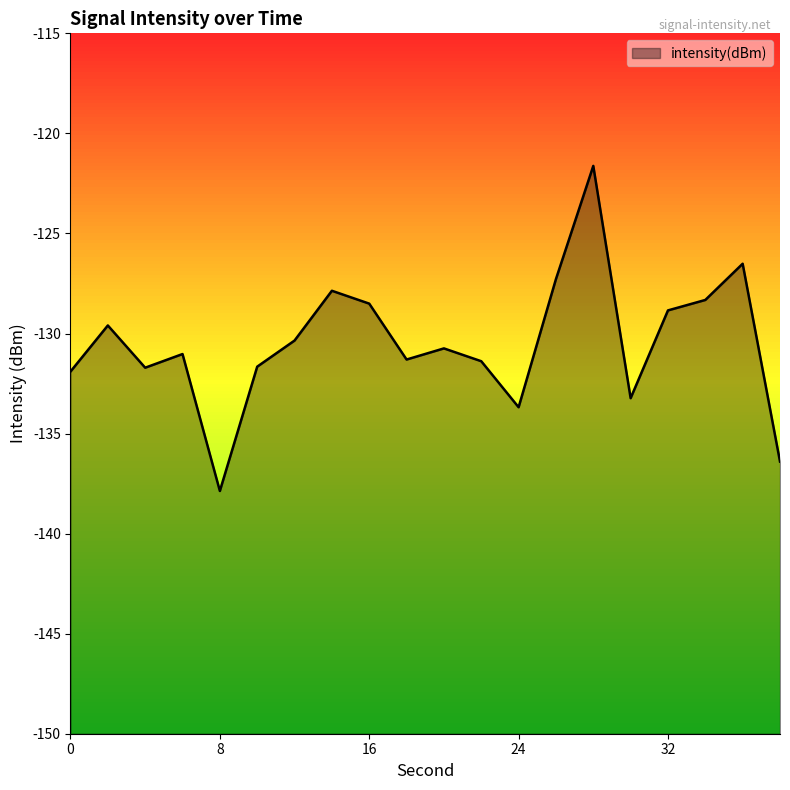

What is the minimum value shown in the chart?

-137.9